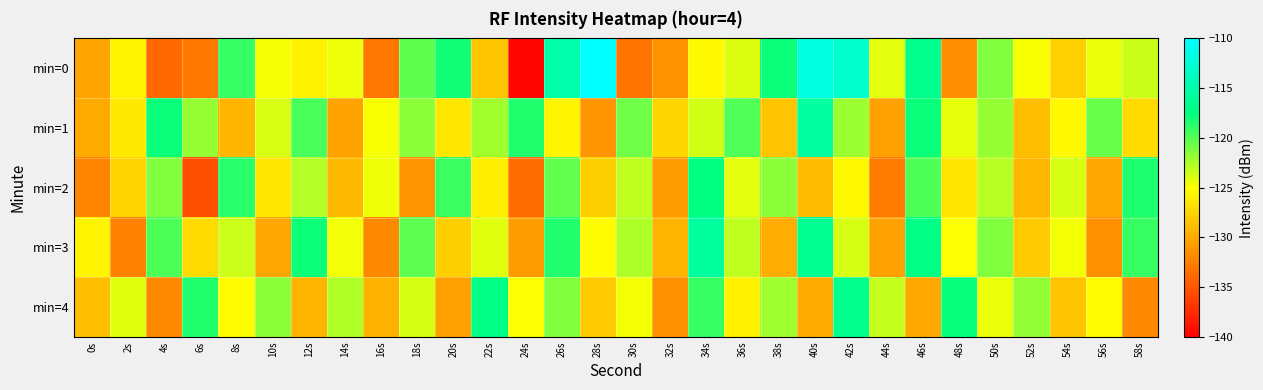

At which category is the sum across all series the highest?

26s